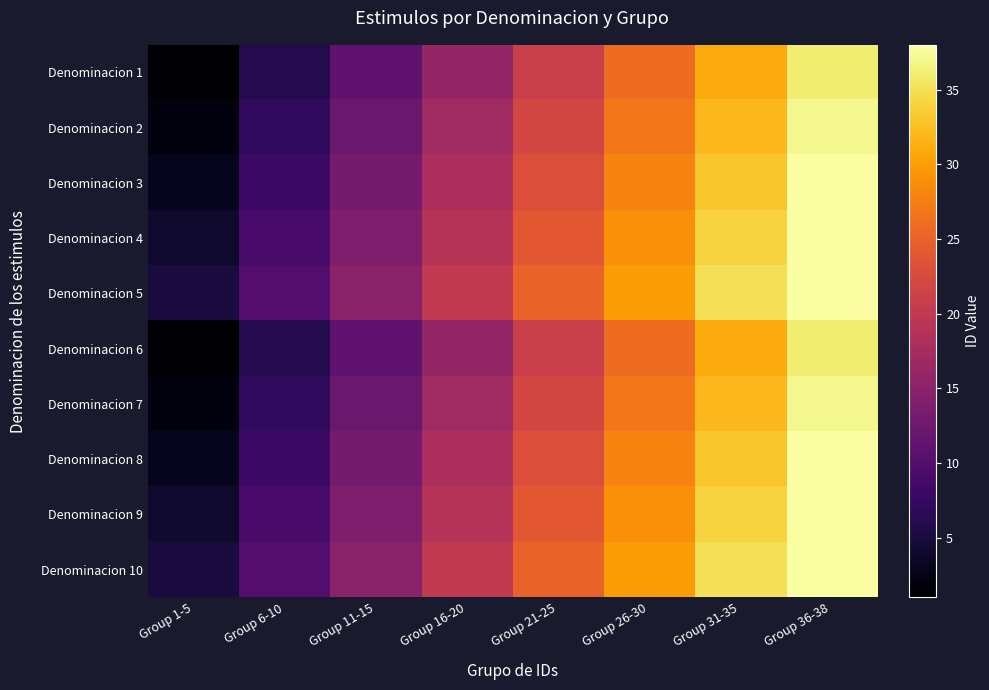

What is the minimum value shown in the chart?

1